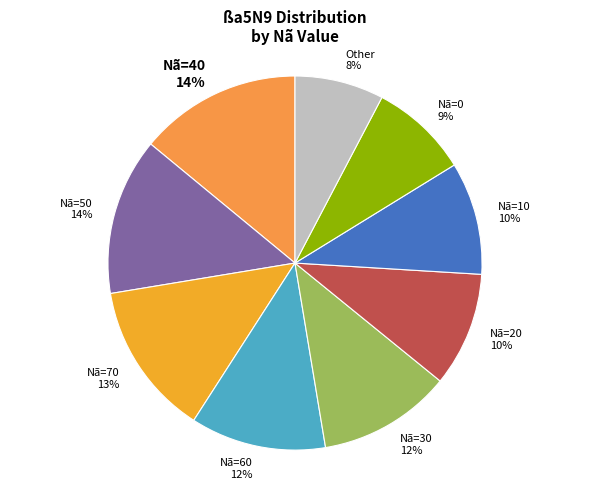

How many segments does this pie chart have?

9